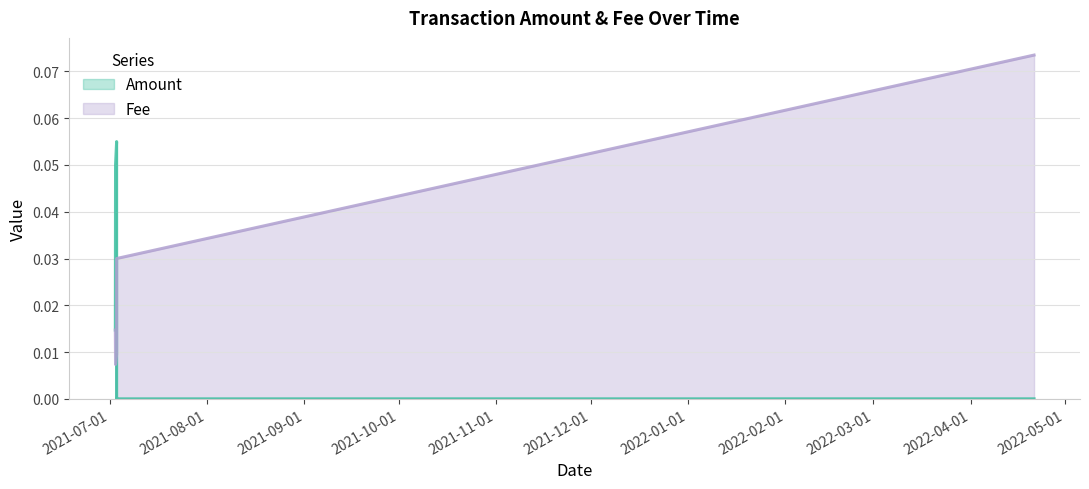

What are all the series names shown in the legend?

Amount, Fee